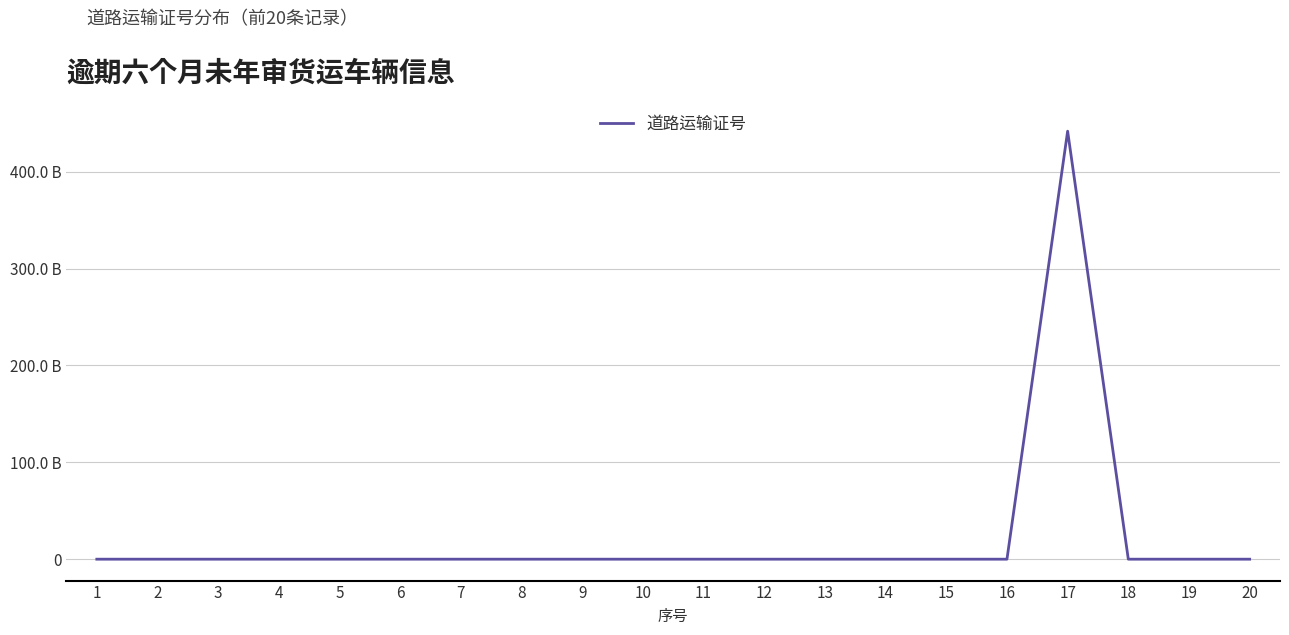

How many interior local peaks (higher than both neighbors) does the data have?

6